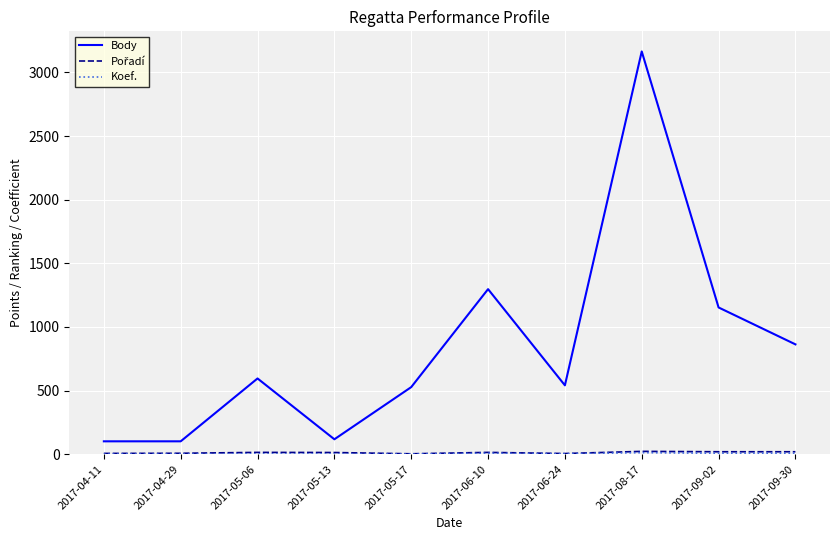

At which label does Body reach its peak?

2017-08-17